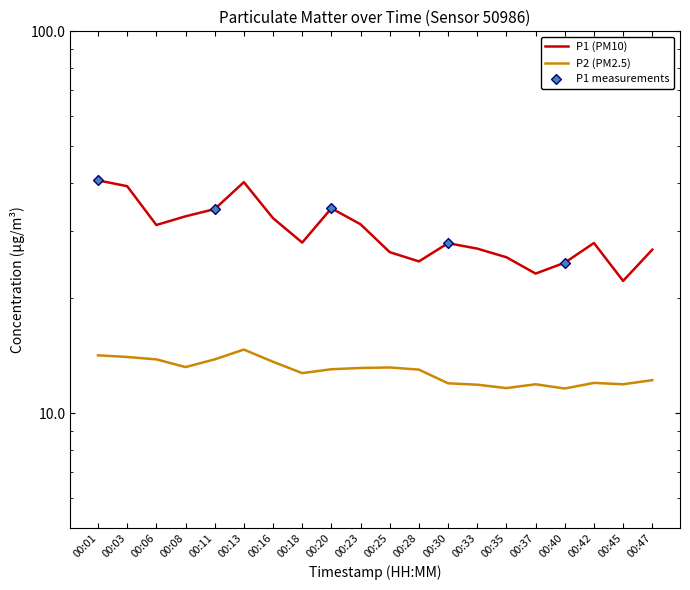

At which category is the sum across all series the highest?

00:13